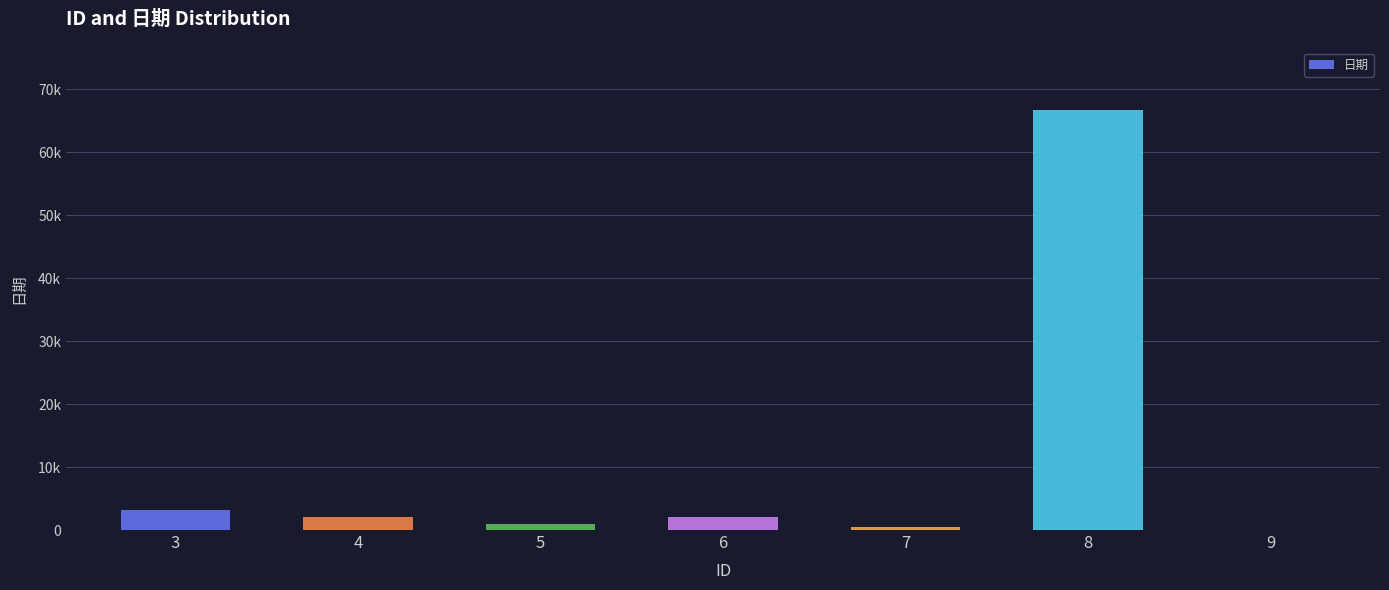

At which category does the chart reach its minimum across all series?

9